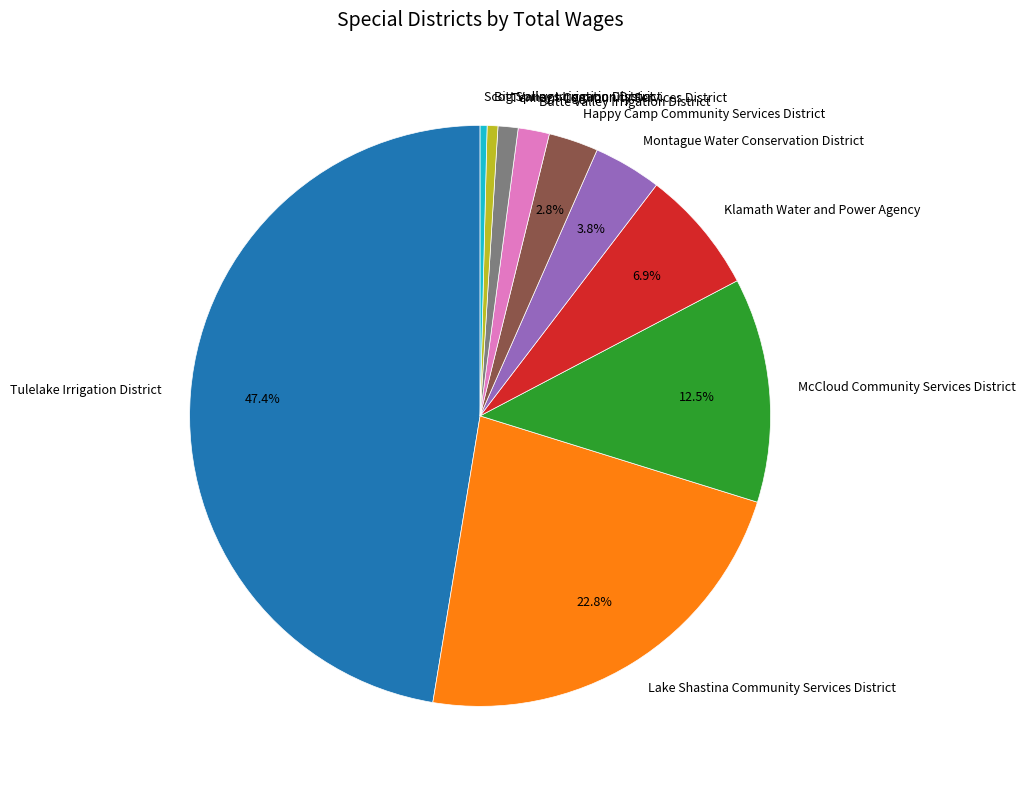

Count the number of slices in the pie.

10